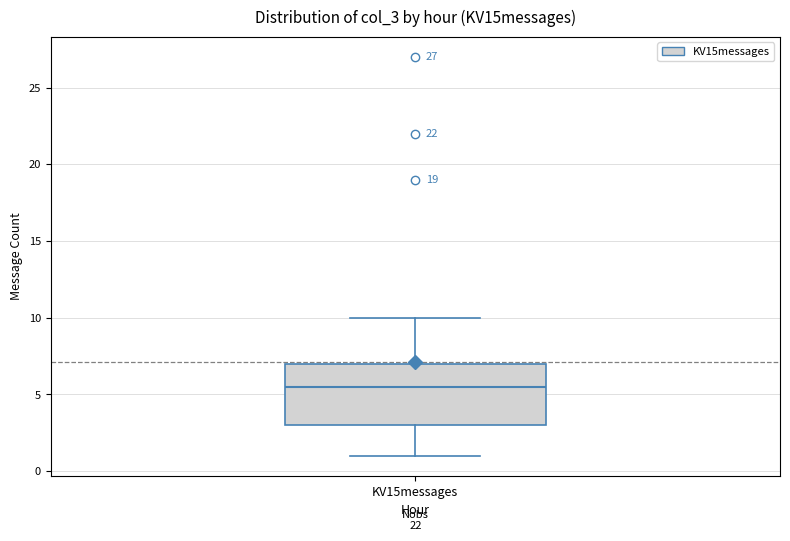

Transcribe this box plot: give where the median line is, the range the box spans, and where the two whiskers end, as read against the y-axis. The values are not printed on the chart, so give them approximately, as read against the axis.

median 5.5, box 3.0 to 7.0, whiskers 1.0 to 10.0